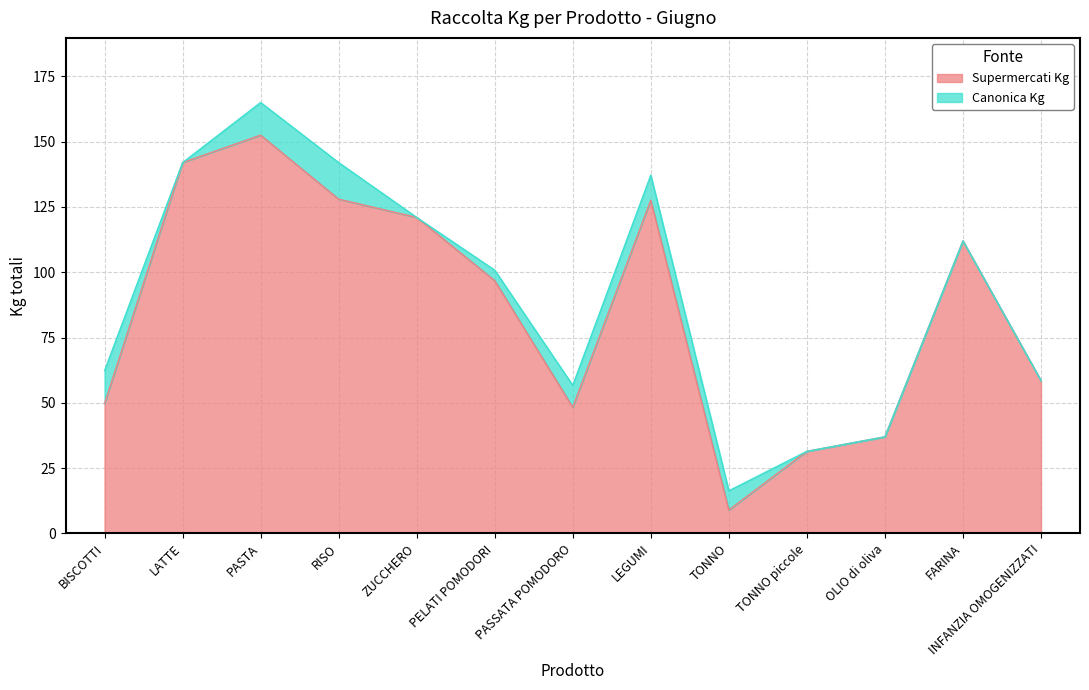

Approximately how many times larger is the value at OLIO di oliva compared to FARINA?

0.3